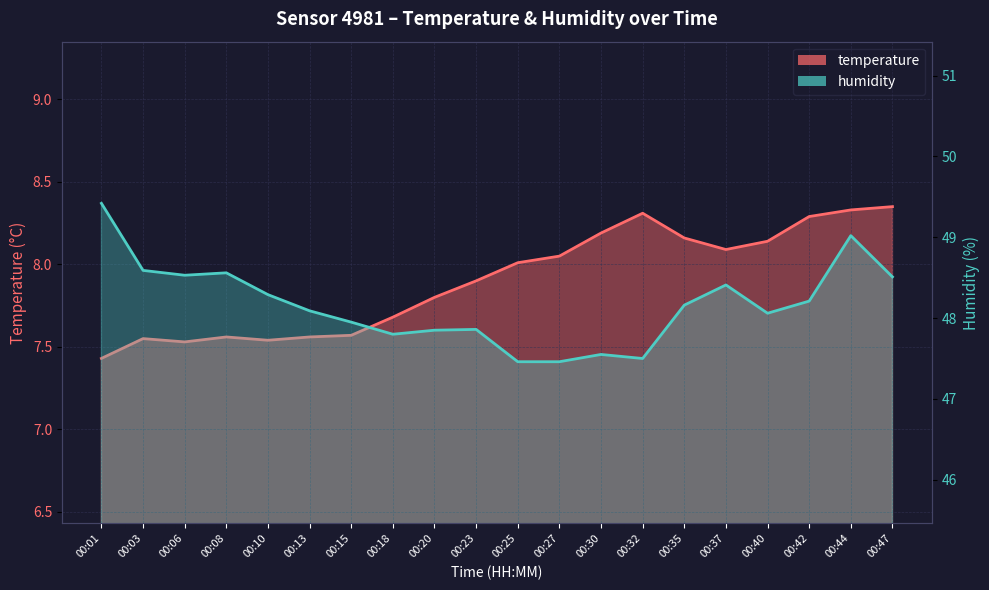

At how many categories does at least one series exceed 8?

20